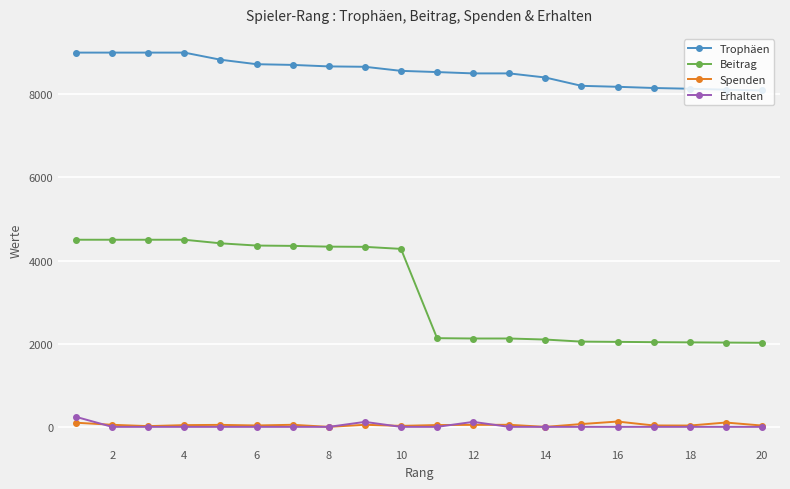

True or false: Erhalten and Beitrag intersect in this chart.

False